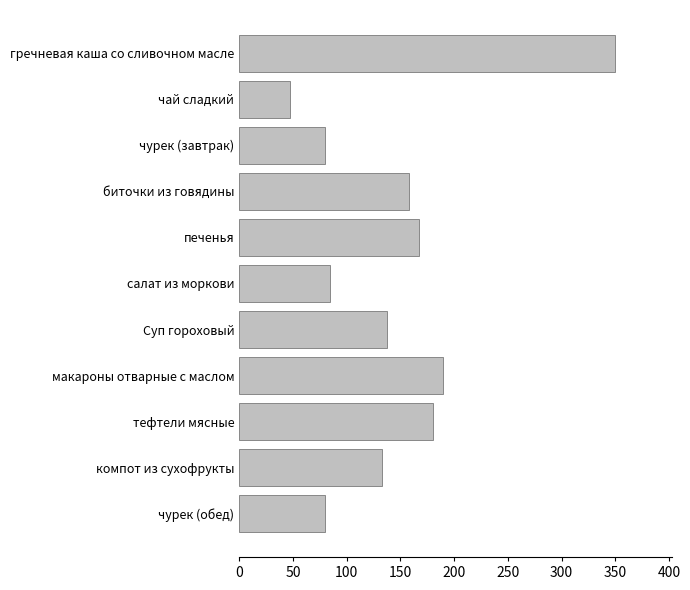

Which has a higher value, биточки из говядины or чурек (завтрак)?

биточки из говядины